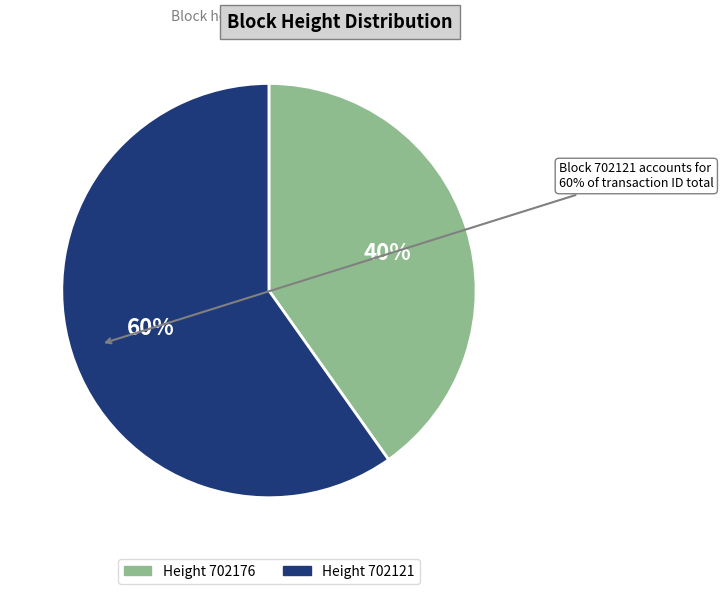

Which slice is the largest?

702121